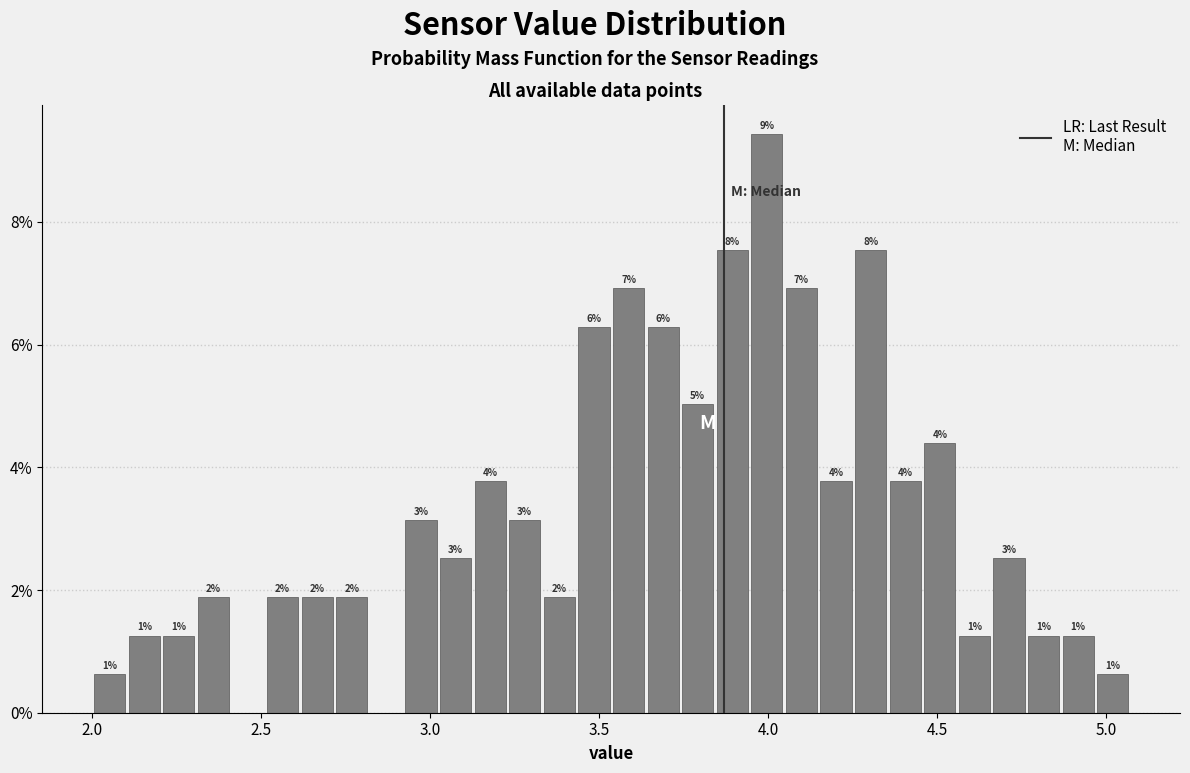

Read against the x-axis, roughly where is the centre of the tallest bar?

4.00